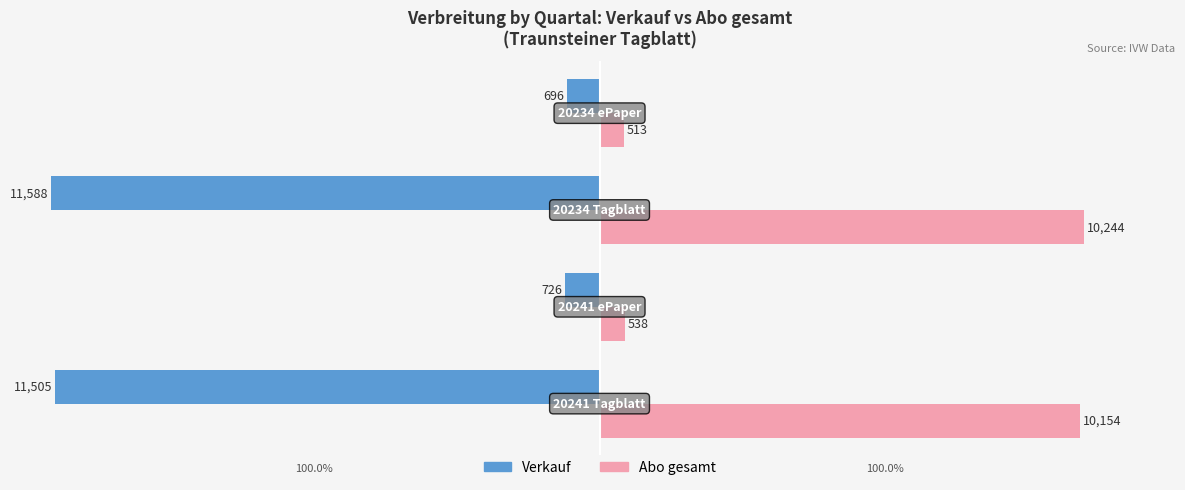

What are all the series names shown in the legend?

Verkauf, Abo gesamt